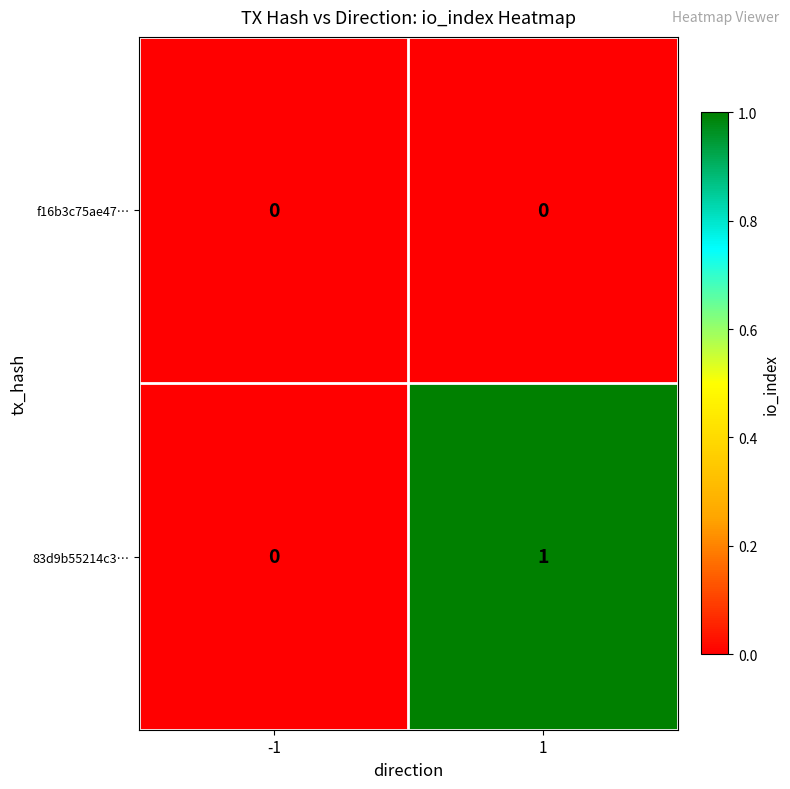

Count the number of categories in the chart.

2